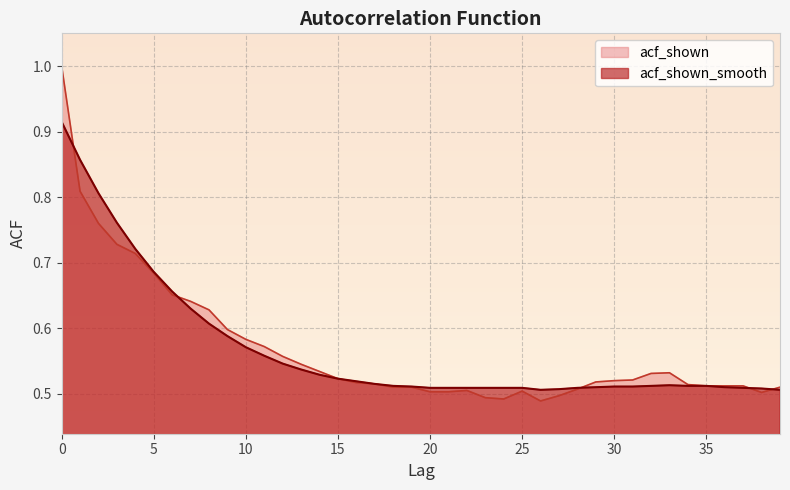

How many interior local peaks does the acf_shown_smooth series have?

1